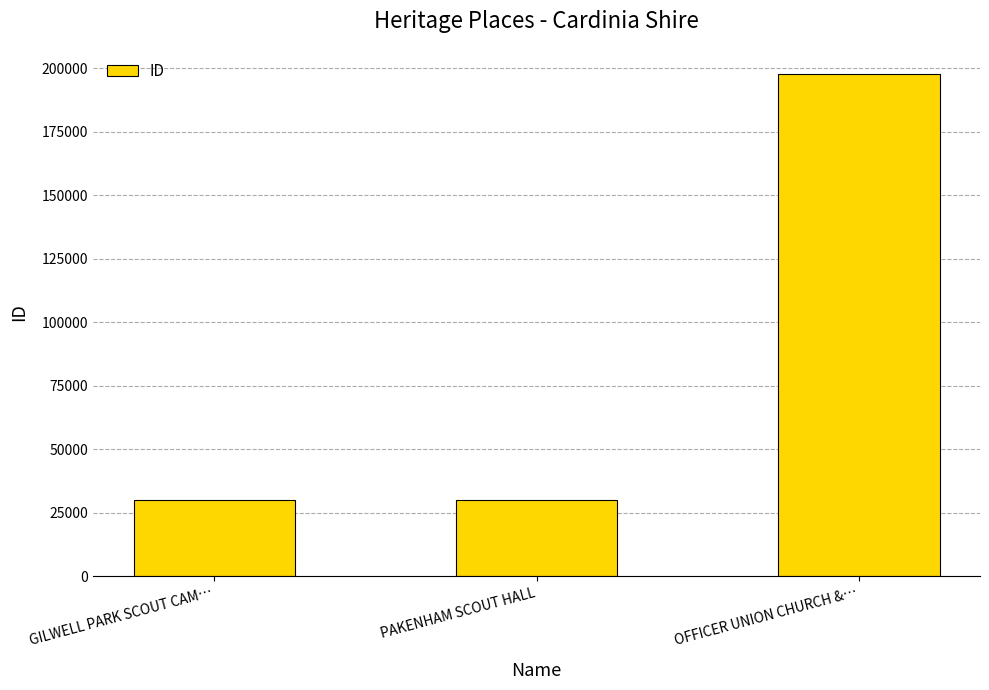

What is the minimum value shown in the chart?

30025